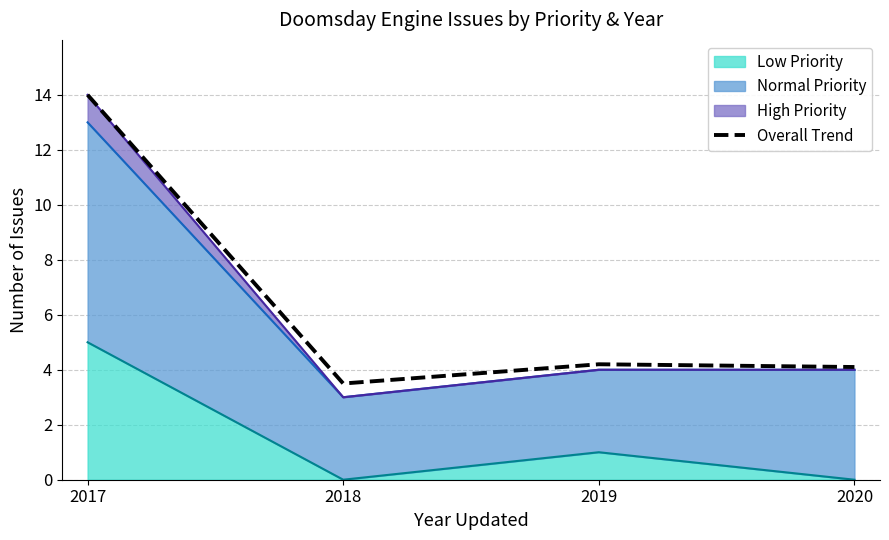

Reading left to right, list all the values displayed in this chart.

14.0	3.5	4.2	4.1